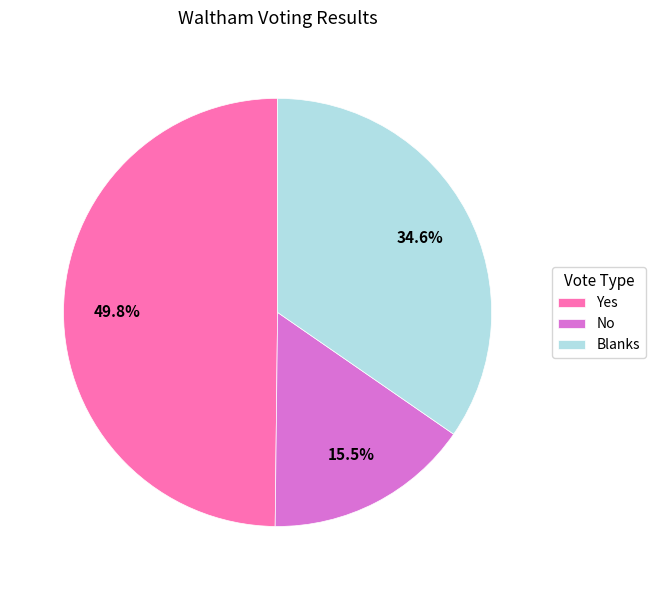

Which slice is the smallest?

No